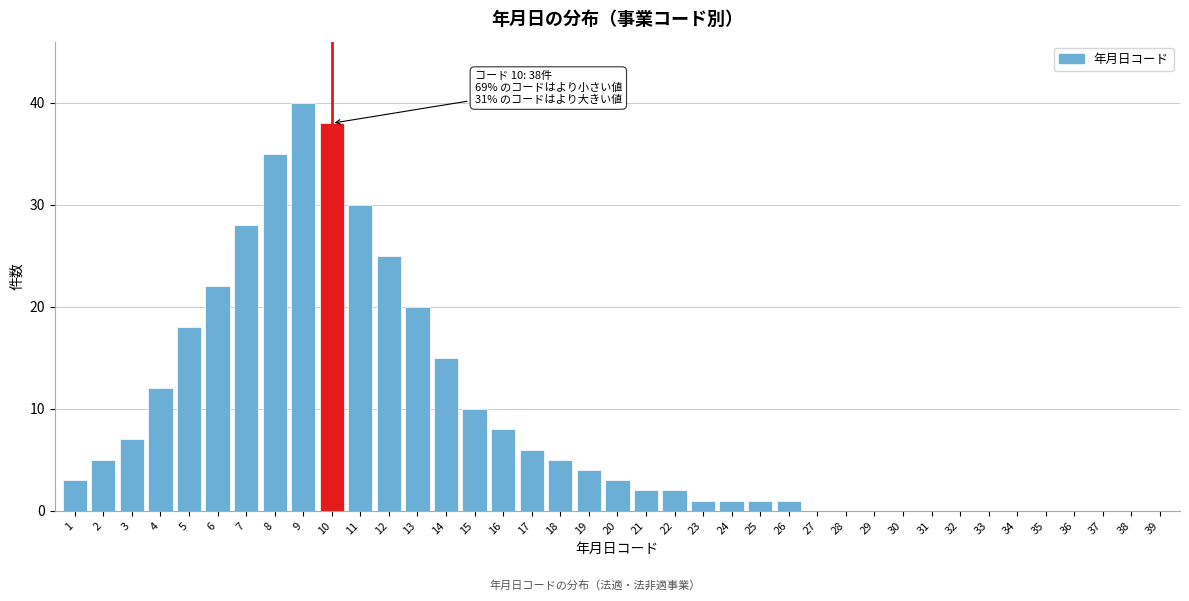

What is the sum of all values?

342